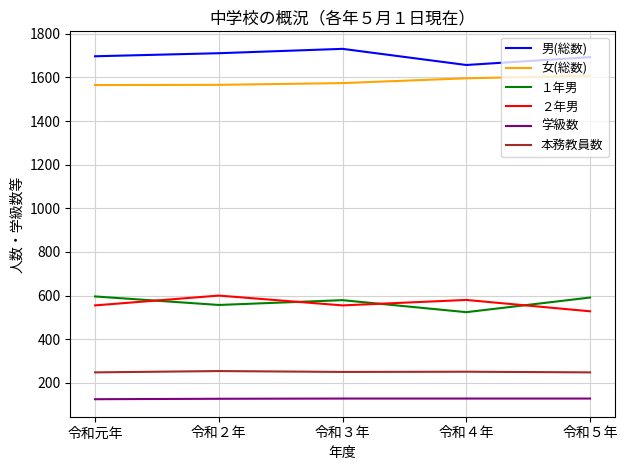

What is the difference between the maximum and minimum values in the ２年男 series?

72